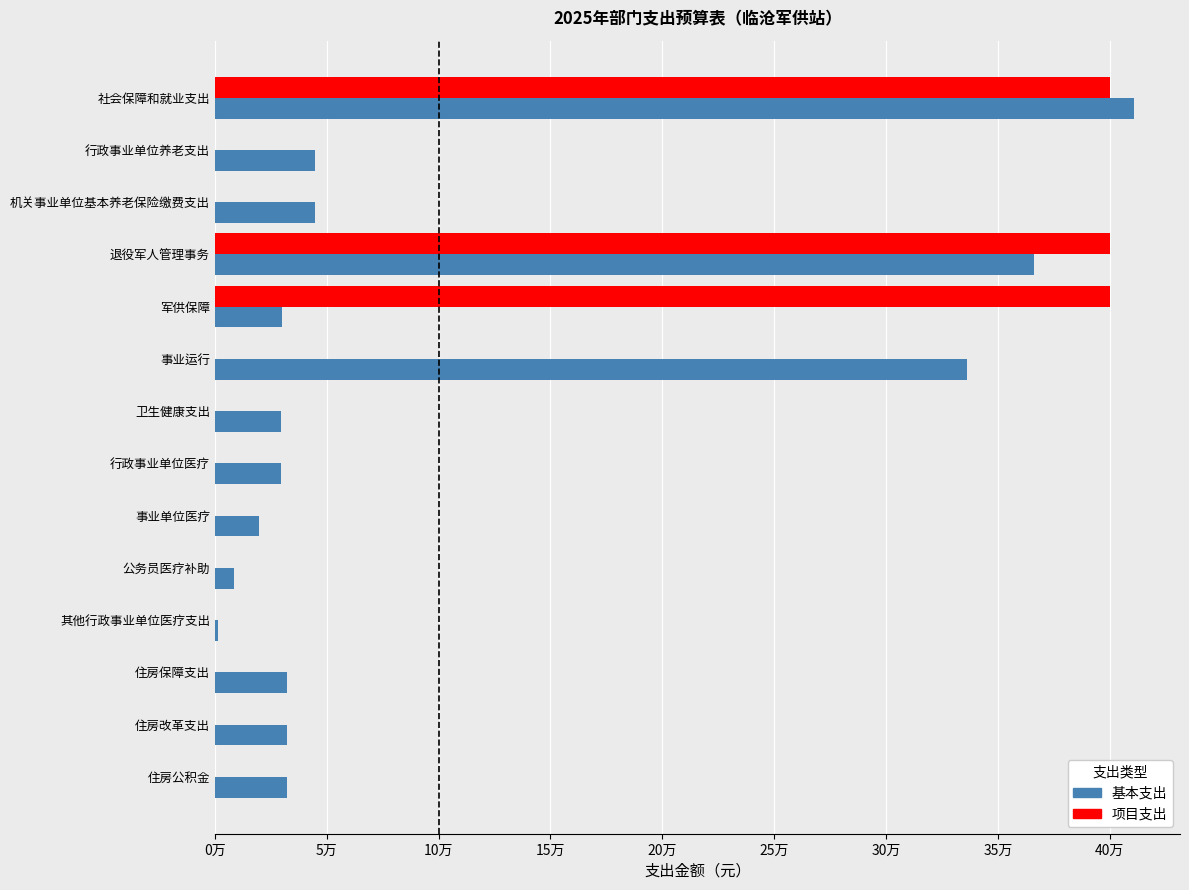

What are all the series names shown in the legend?

基本支出, 项目支出